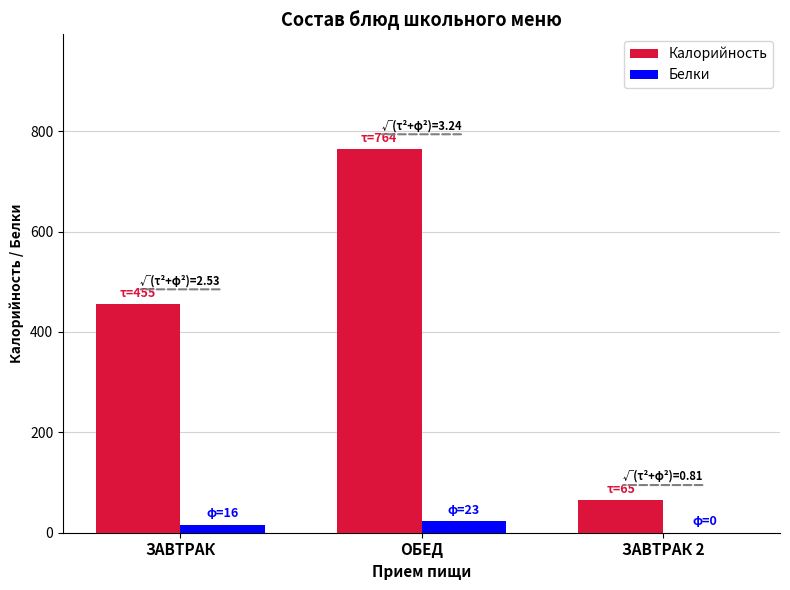

Reading right to left, what are all the values shown in this chart?

Калорийность: ЗАВТРАК 2=65	ОБЕД=764	ЗАВТРАК=455
Белки: ЗАВТРАК 2=0	ОБЕД=23	ЗАВТРАК=16